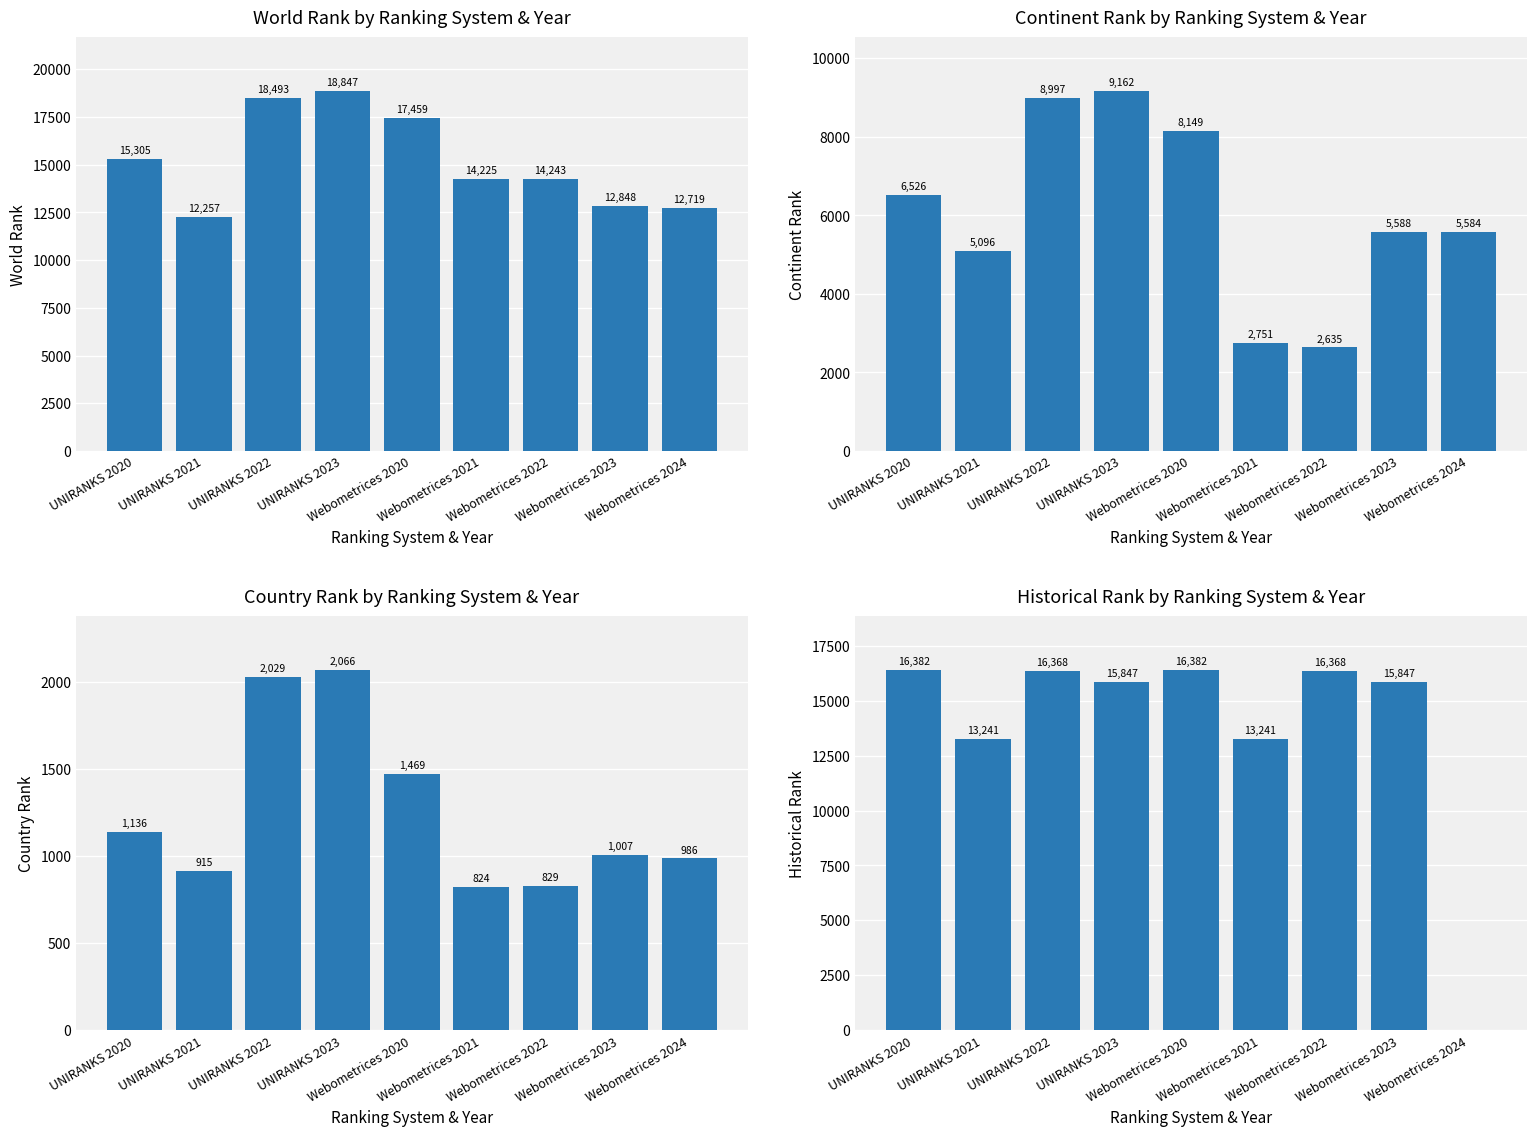

At which label is World Rank closest to 15552?

UNIRANKS 2020